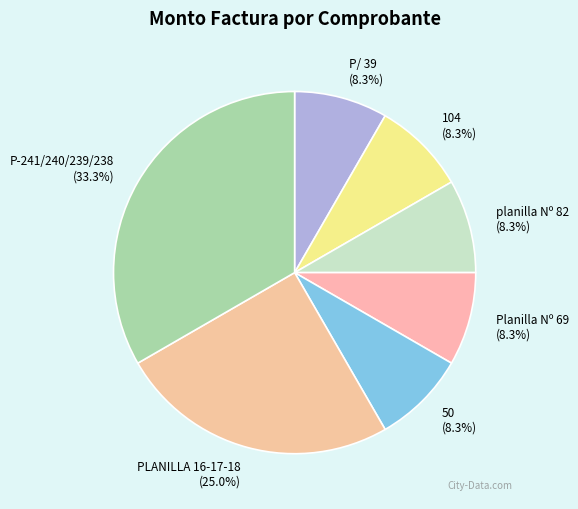

Count the number of slices in the pie.

7